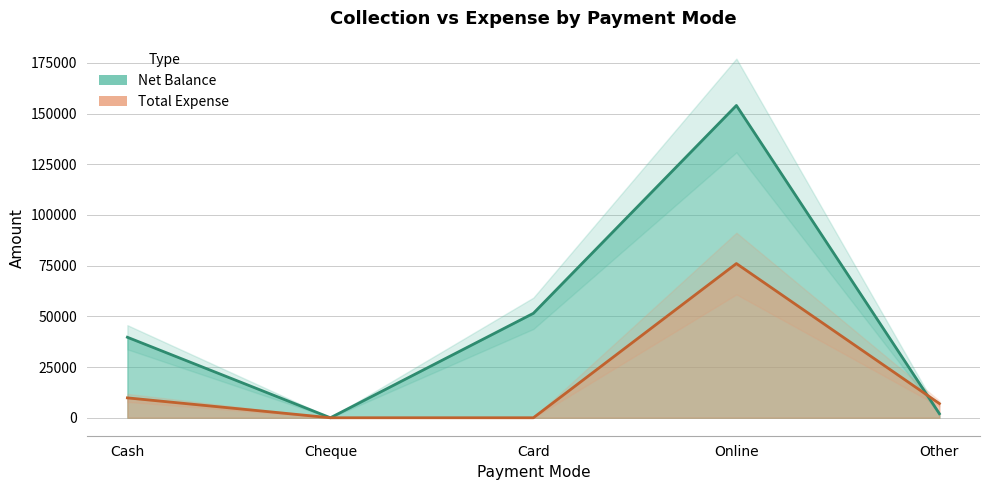

True or false: Net Balance and Total Expense intersect in this chart.

True